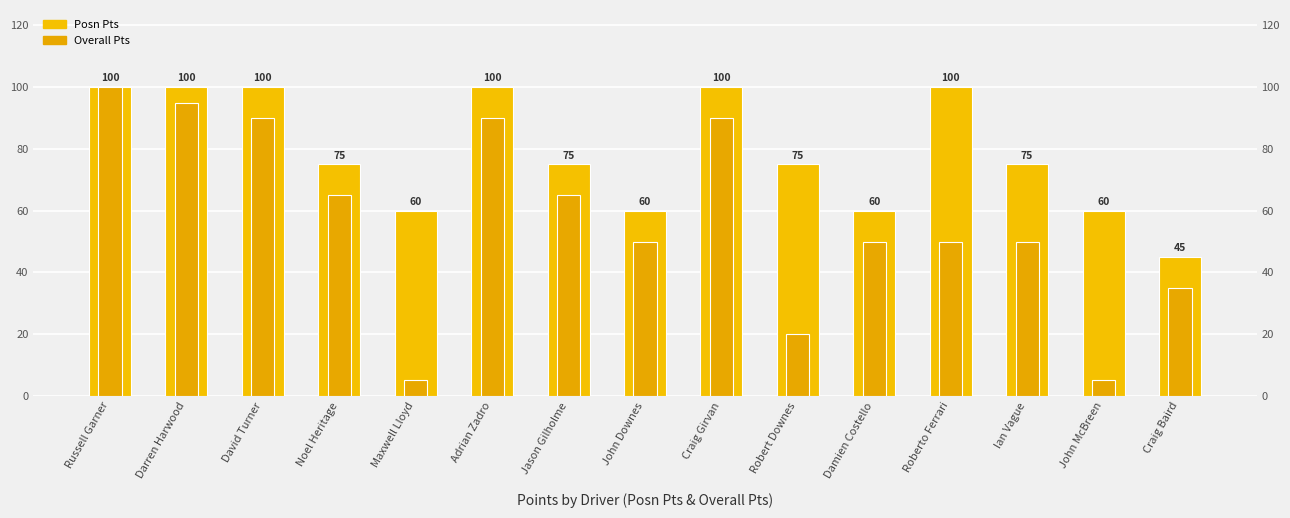

How many values in the Overall Pts series exceed 50?

7